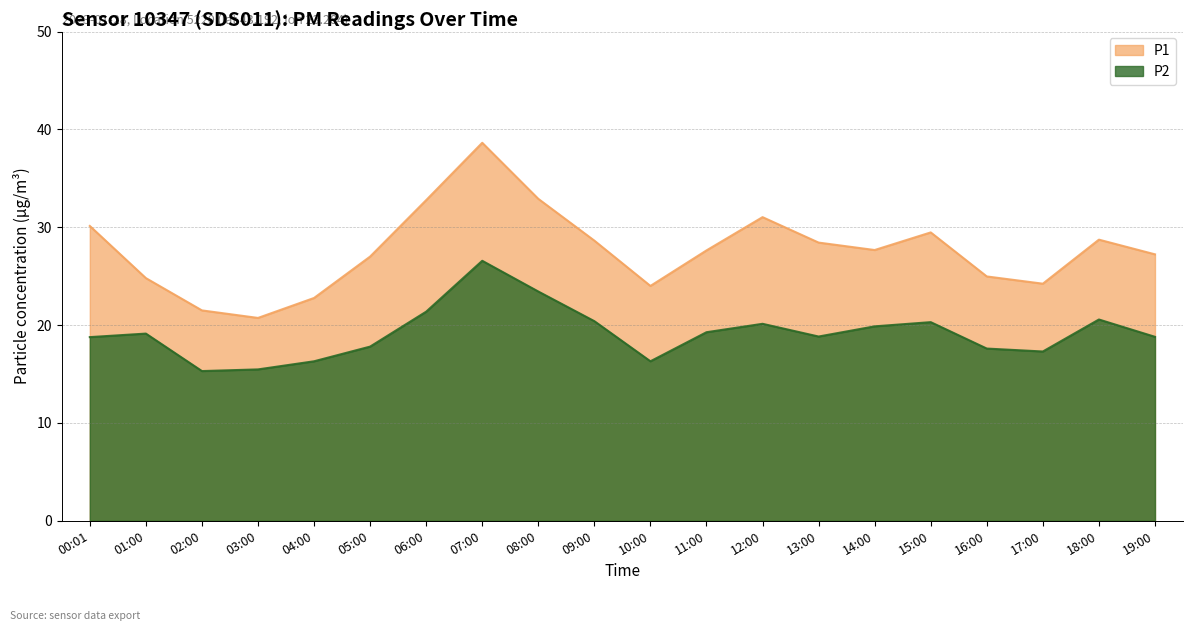

Reading left to right, list all the values displayed in this chart.

P1: 30.1	24.8	21.5	20.7	22.8	27.0	32.8	38.6	32.9	28.6	24.0	27.6	31.0	28.4	27.7	29.5	25.0	24.2	28.7	27.2
P2: 18.8	19.1	15.3	15.5	16.3	17.8	21.4	26.6	23.4	20.4	16.3	19.3	20.1	18.8	19.9	20.3	17.6	17.3	20.6	18.8